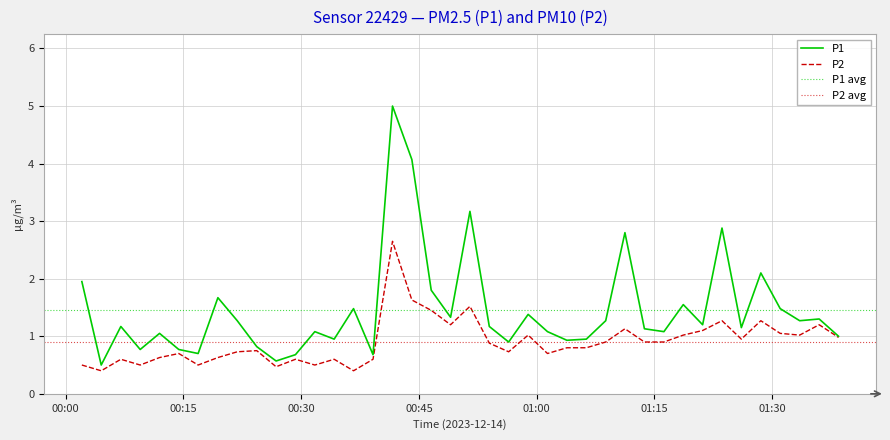

What is the minimum value for P1?

0.5